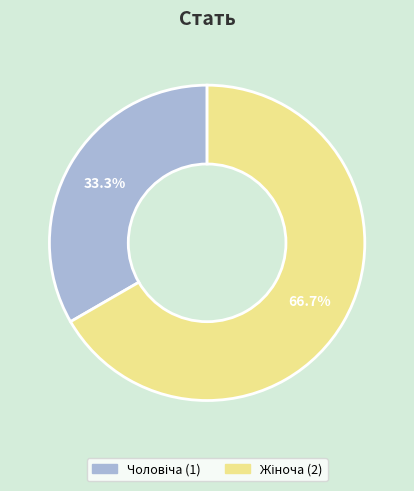

Count the number of slices in the pie.

2